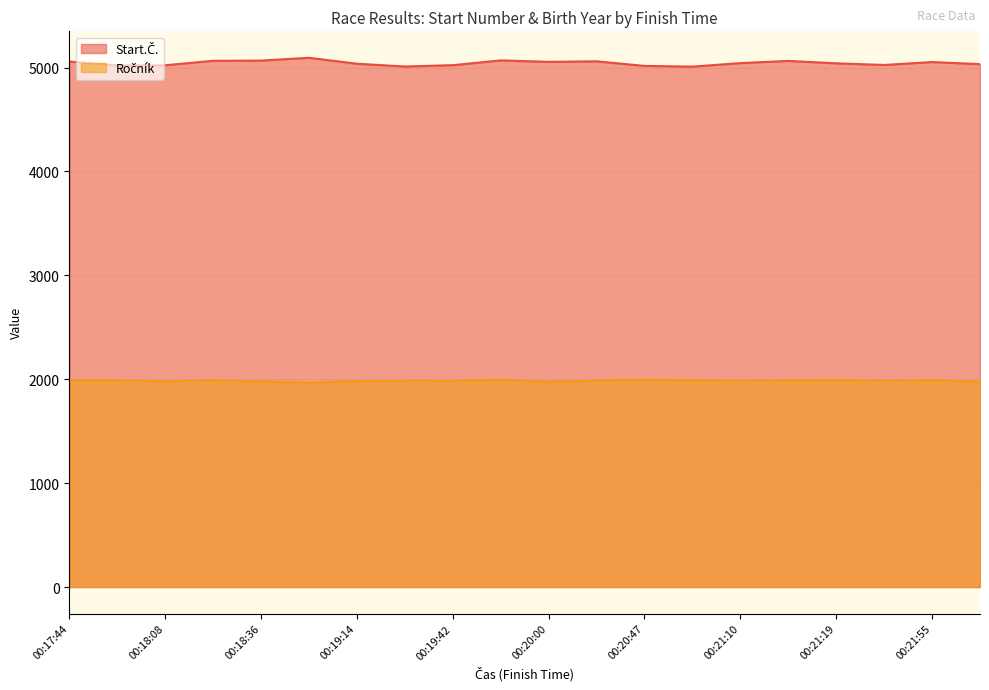

What is the difference between the highest and lowest values at 00:18:08?

3041